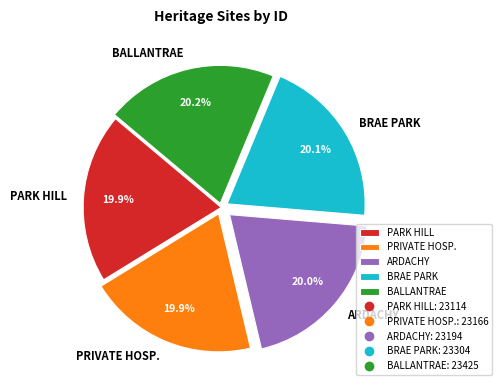

Does any single category account for the majority?

No